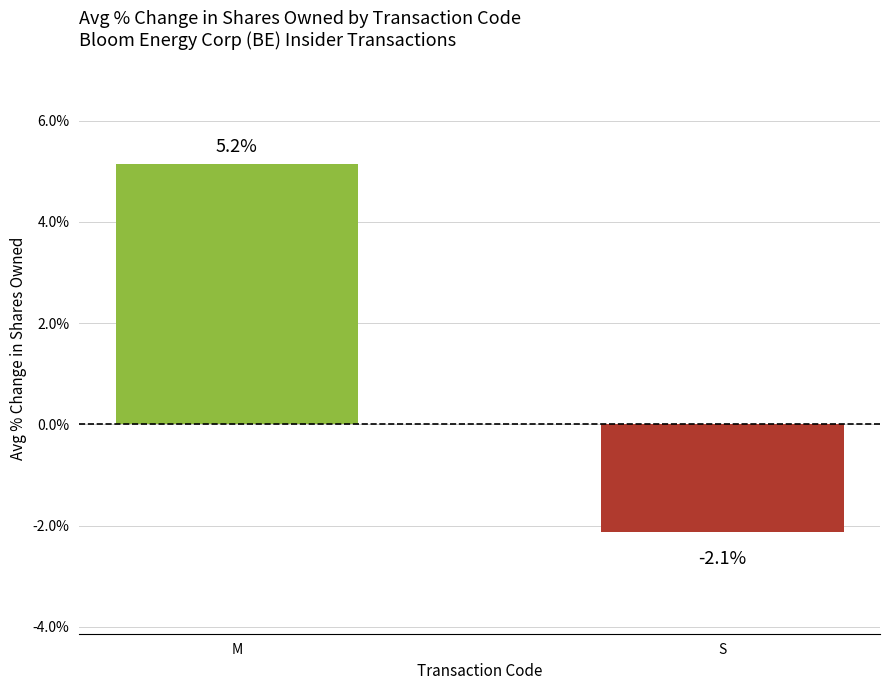

Reading left to right, extract all data points from this chart.

5.2	-2.1